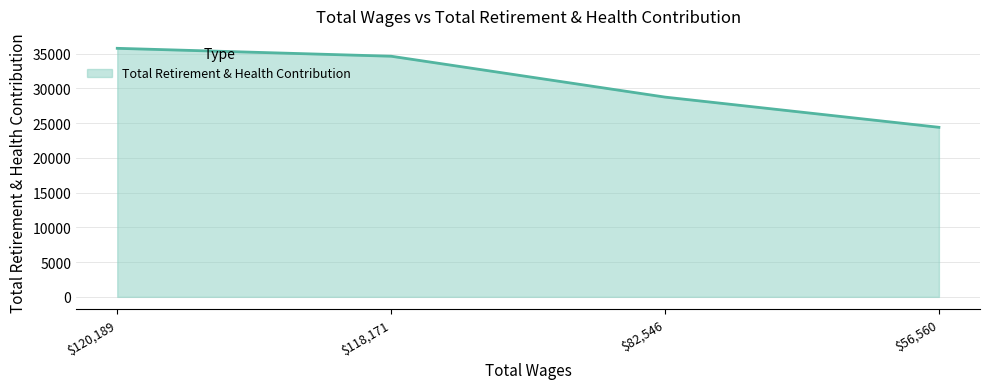

At which label is the value closest to 30098?

$82,546